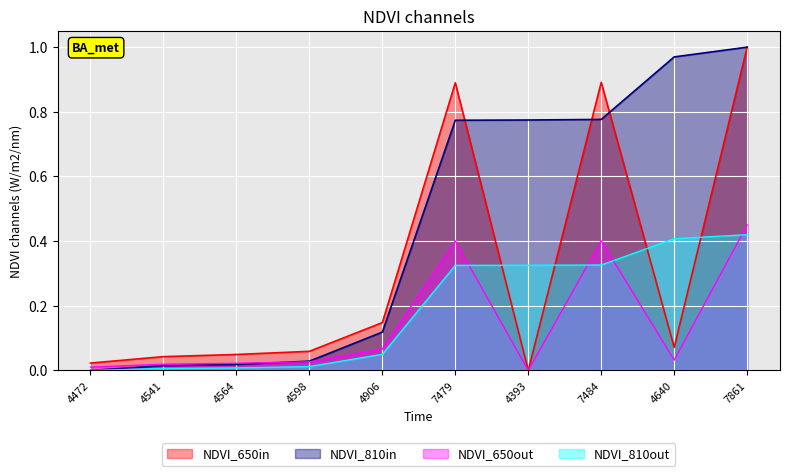

Which series has the widest spread of values?

work_id